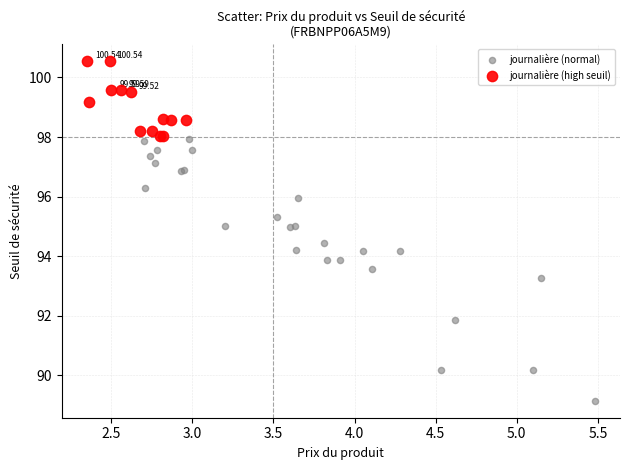

Which series reaches the minimum Y coordinate?

journalière (normal)